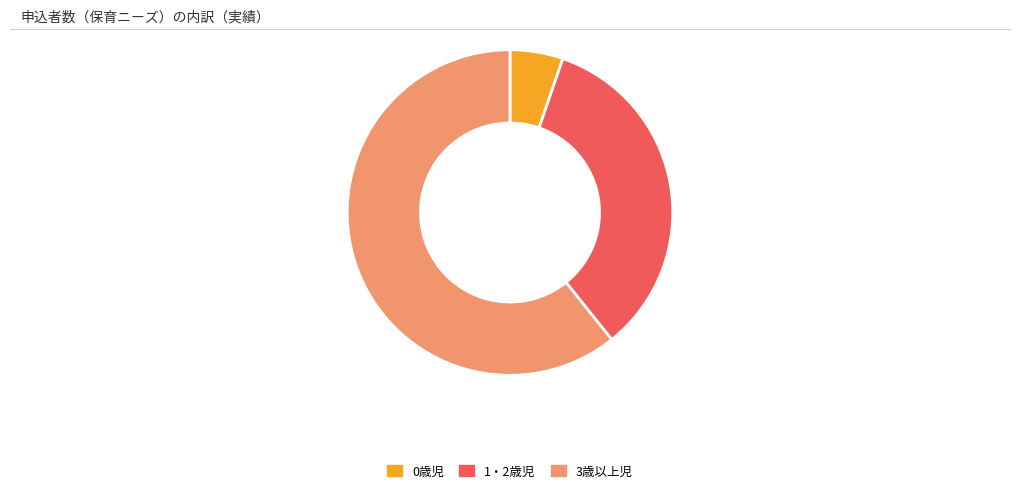

How many slices are in this pie chart?

3